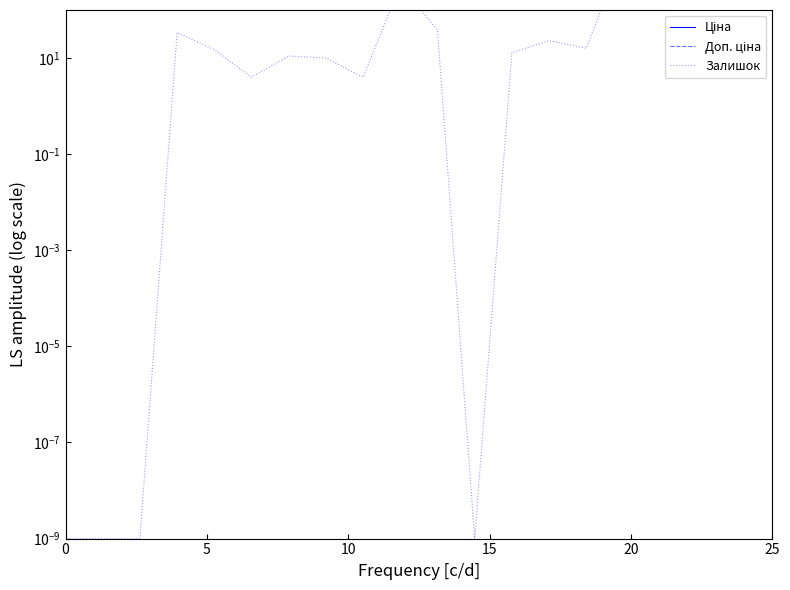

Reading right to left, what are all the values shown in this chart?

Ціна: 539.0	539.0	539.0	539.0	539.0	61434.3	37593.6	37593.6	603.7	603.7	603.7	310.3	310.3	310.3	324.8	324.8	324.8	18796.8	18796.8	30717.1
Доп. ціна: 1235.4	1235.4	1235.4	1235.4	1235.4	61434.3	37593.6	37593.6	2414.8	2414.8	2414.8	2482.4	2482.4	2482.4	2598.3	2598.3	2598.3	18796.8	18796.8	30717.1
Залишок: 539.0	2096.0	2419.0	1786.0	1677.0	16.0	23.0	13.0	0.0	38.0	328.0	4.0	10.0	11.0	4.0	15.0	34.0	0.0	0.0	0.0